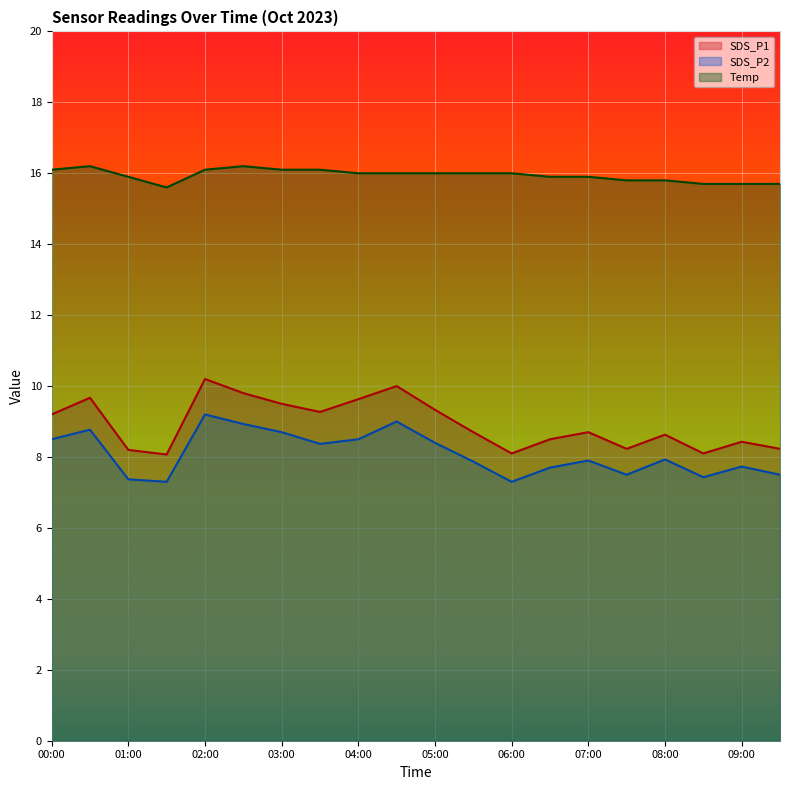

How many lines are shown in the chart?

3